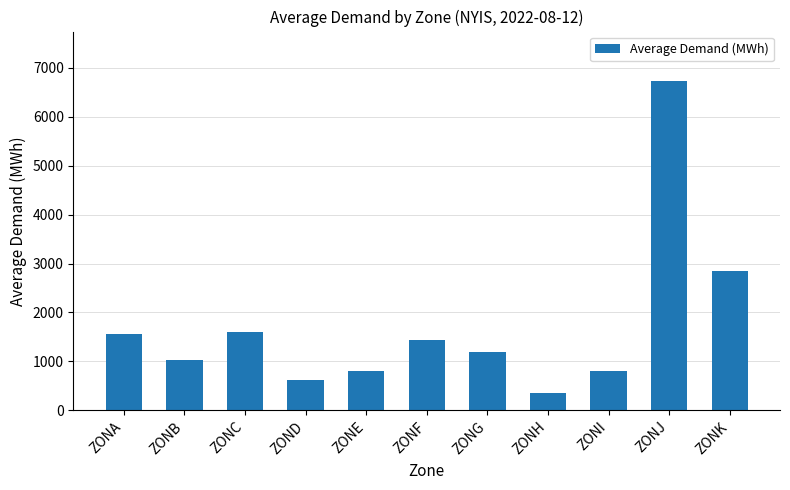

True or false: the data shows 1444 at ZONF.

True